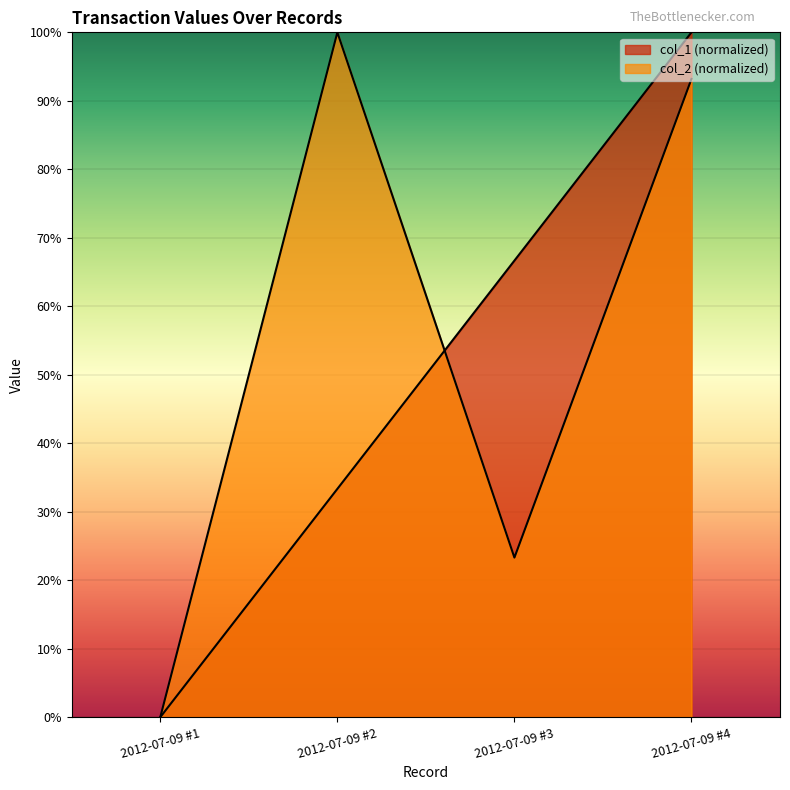

Is the value of col_1 at 2012-07-09 #4 greater than the value of col_2 at 2012-07-09 #3?

Yes